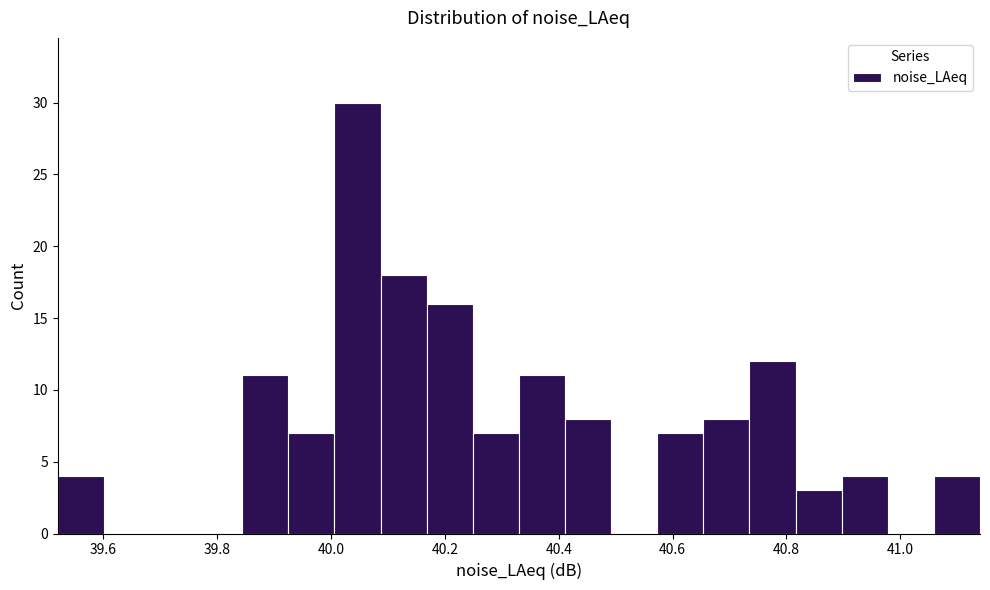

Reading left to right, list every bar in this chart as the range it spans on the x-axis followed by its height. Neither the bar edges nor the heights are printed on the chart, so give them approximately, as read against the axes.

39.52 to 39.60: 4
39.60 to 39.68: 0
39.68 to 39.76: 0
39.76 to 39.84: 0
39.84 to 39.92: 11
39.92 to 40.00: 7
40.00 to 40.08: 30
40.08 to 40.16: 18
40.16 to 40.24: 16
40.24 to 40.34: 7
40.34 to 40.42: 11
40.42 to 40.50: 8
40.50 to 40.58: 0
40.58 to 40.66: 7
40.66 to 40.74: 8
40.74 to 40.82: 12
40.82 to 40.90: 3
40.90 to 40.98: 4
40.98 to 41.06: 0
41.06 to 41.14: 4